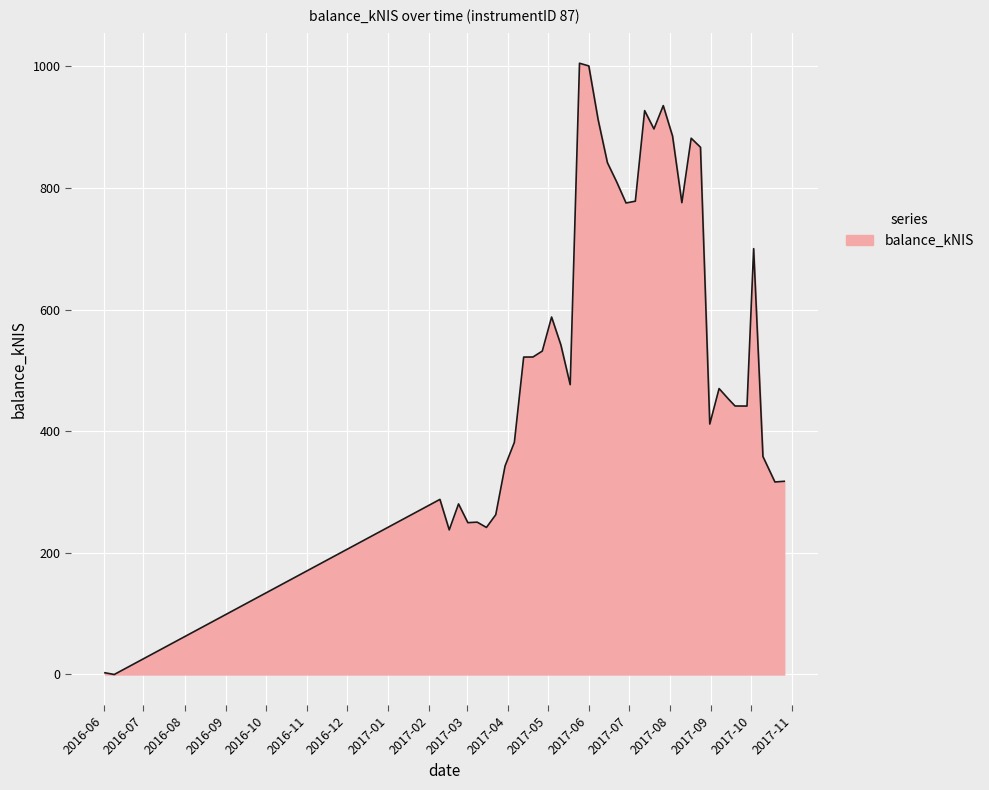

What is the difference between the maximum and minimum values?

1005.3